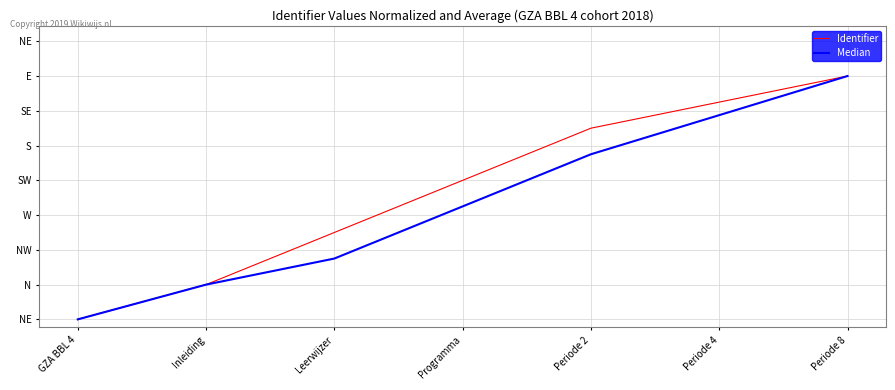

Which has a higher value, Periode 2 or Periode 8?

Periode 8